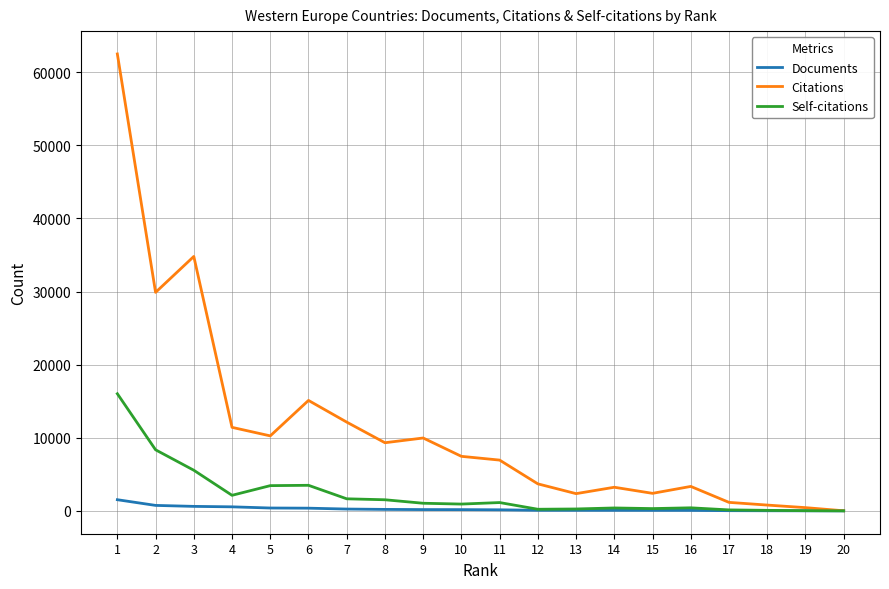

Read the Citations value at 16, to the nearest 10.

3350